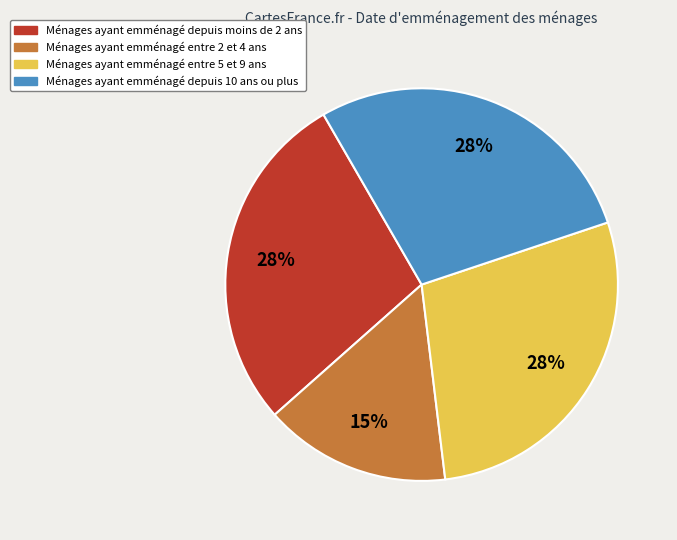

True or false: Ménages ayant emménagé depuis 10 ans ou plus accounts for 37% of the total.

False